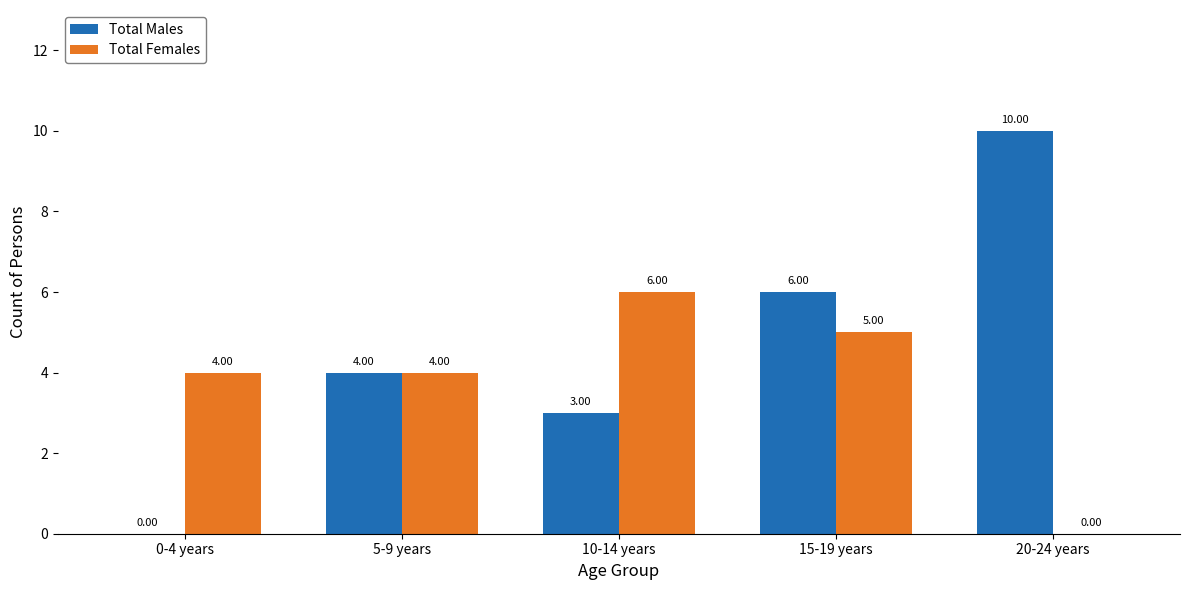

True or false: Total Males has a value of 3 at 10-14 years.

True